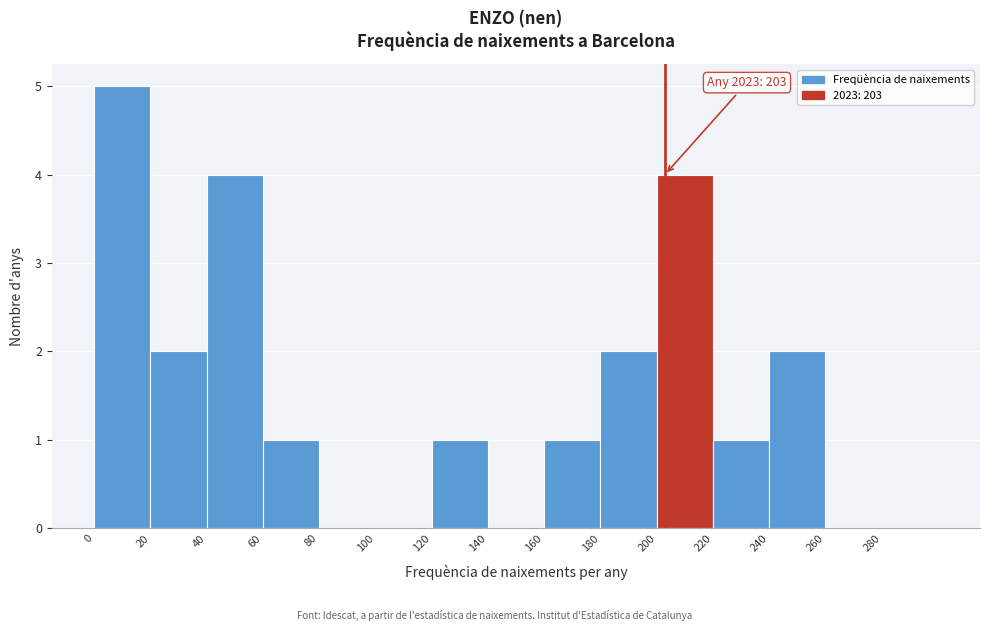

Over which range of the x-axis is the bar tallest?

0 to 20